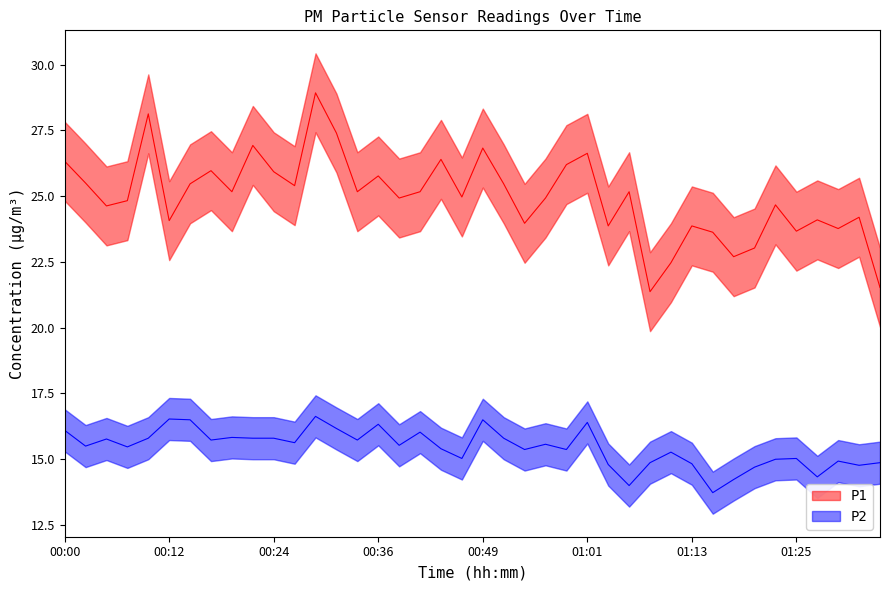

List the labels in order of P2 value, smallest first.

01:16, 01:06, 01:18, 01:28, 01:21, 01:33, 01:03, 01:13, 01:08, 01:35, 01:30, 01:23, 00:46, 01:25, 01:11, 00:54, 00:58, 00:44, 00:07, 00:02, 00:39, 00:56, 00:27, 00:17, 00:34, 00:04, 00:09, 00:22, 00:24, 00:51, 00:19, 00:41, 00:00, 00:31, 00:36, 01:01, 00:14, 00:49, 00:12, 00:29